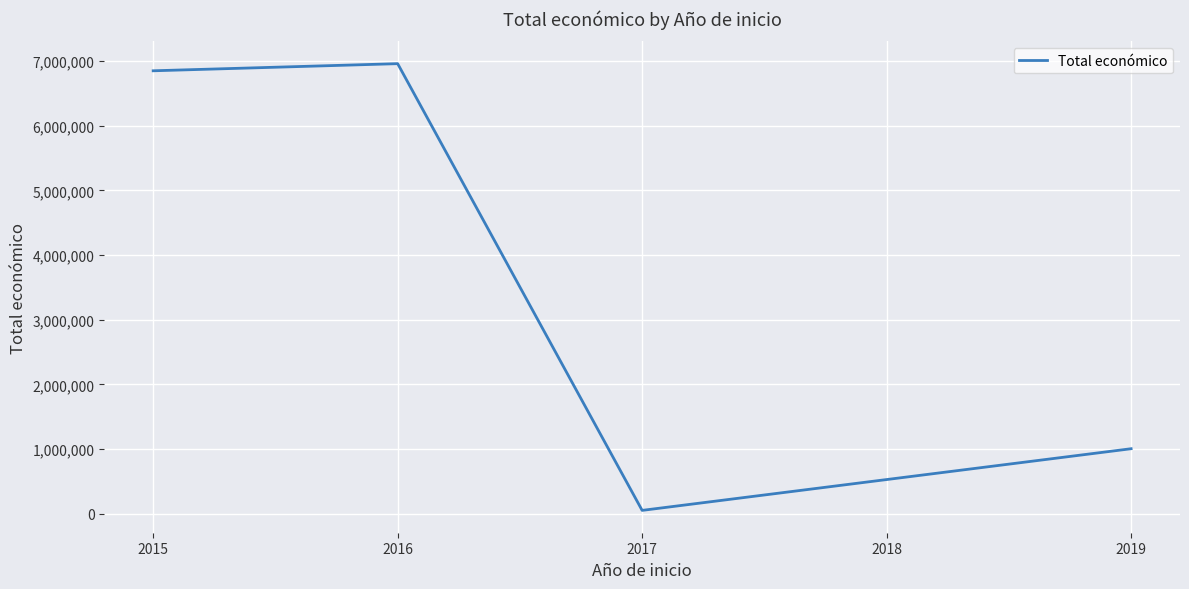

True or false: the data shows 72317 at 2016.

False